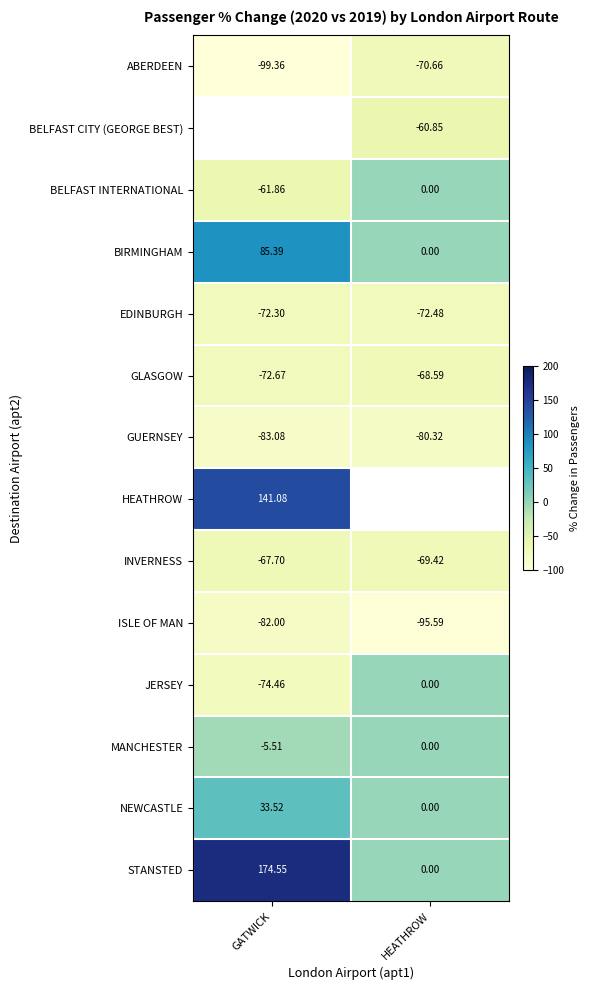

List the labels in order of INVERNESS value, largest first.

GATWICK, HEATHROW